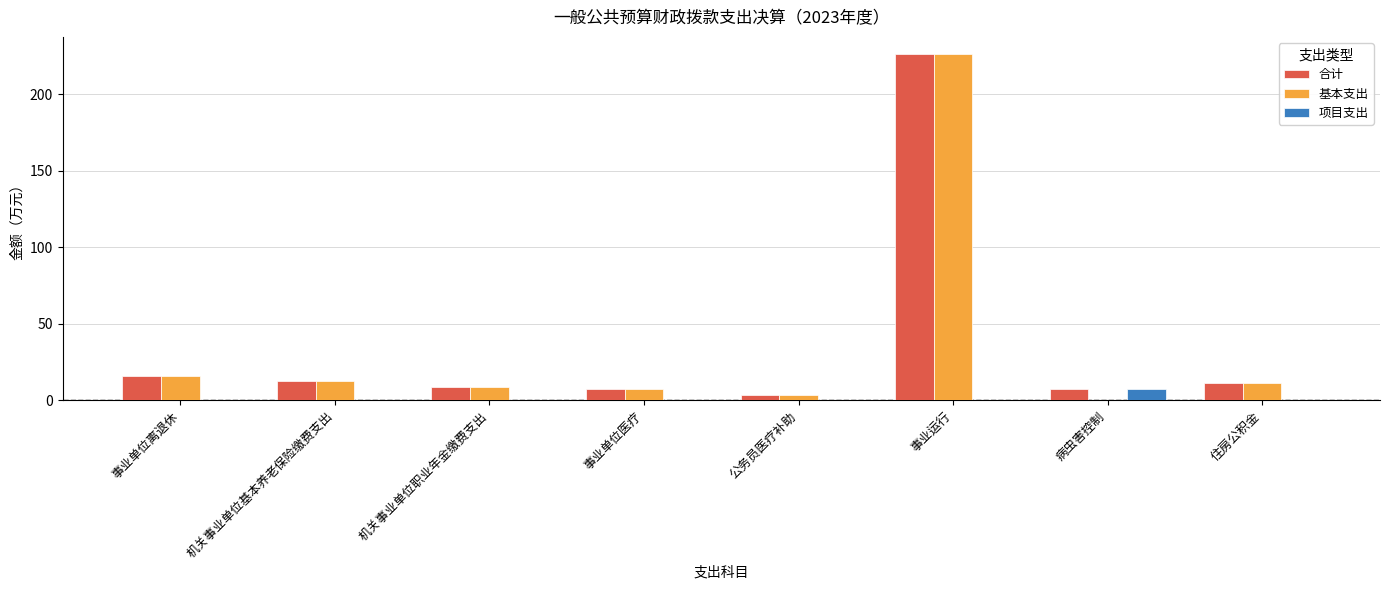

Count the number of categories in the chart.

8